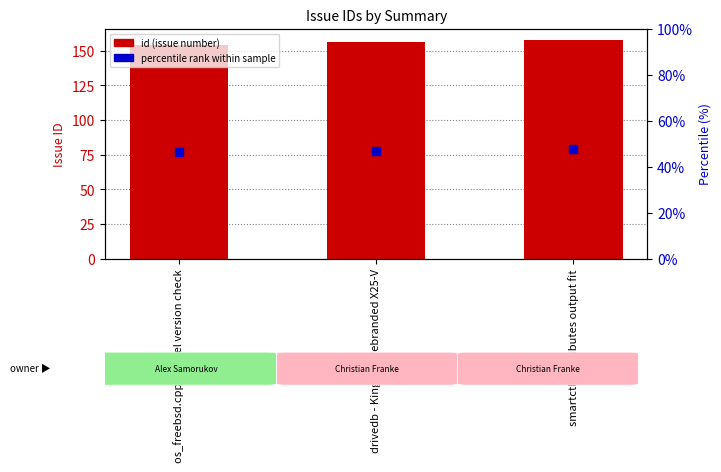

What is the smallest value displayed?

154